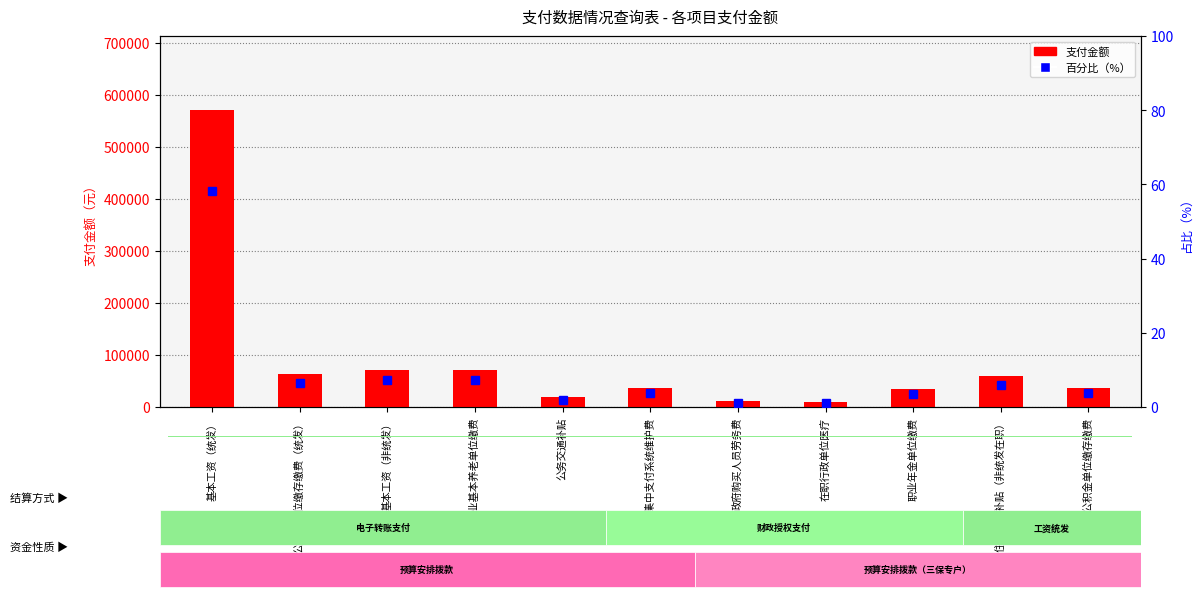

What position from the right is 住房公积金单位缴存缴费?

1